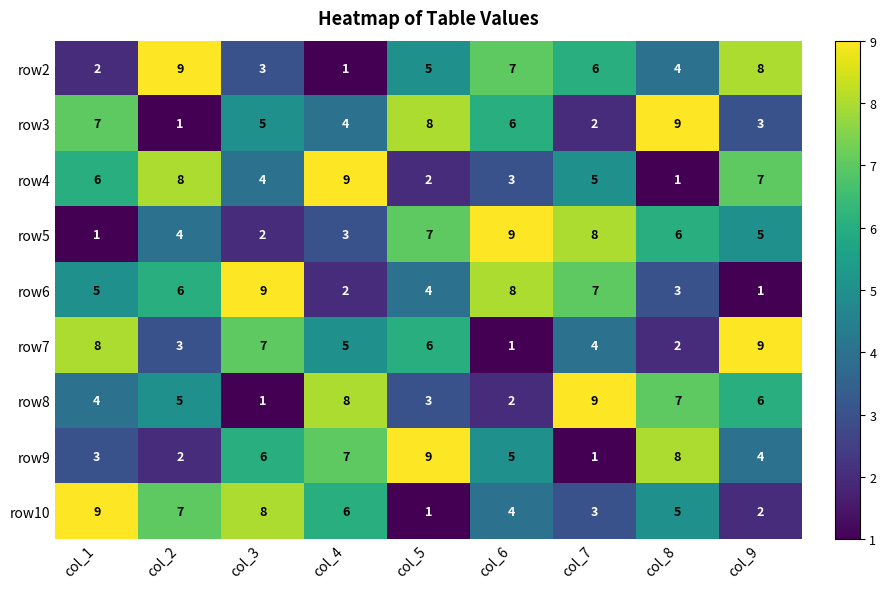

List the labels in order of row9 value, largest first.

col_5, col_8, col_4, col_3, col_6, col_9, col_1, col_2, col_7